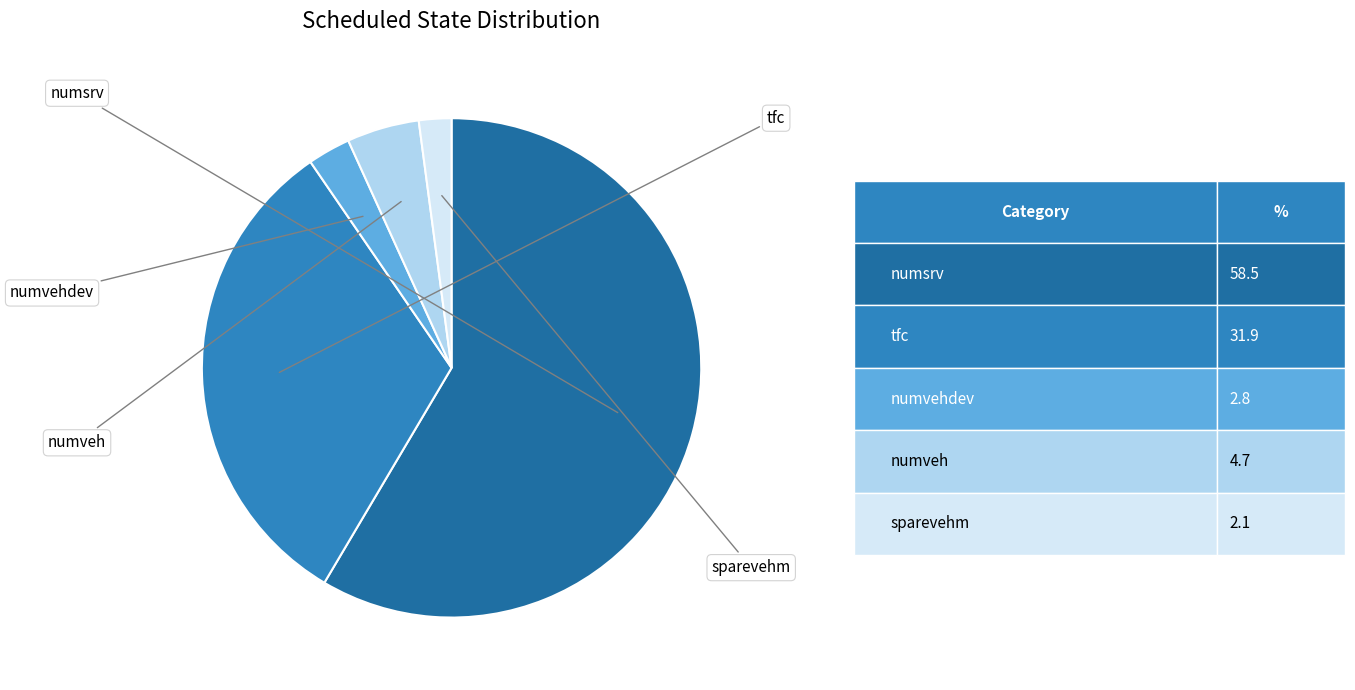

To the nearest percent, what is the combined percentage of tfc and numvehdev?

35%